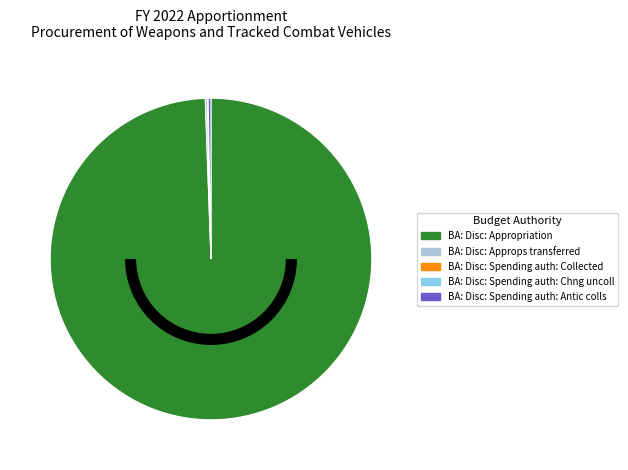

Which slice is the largest?

BA: Disc: Appropriation